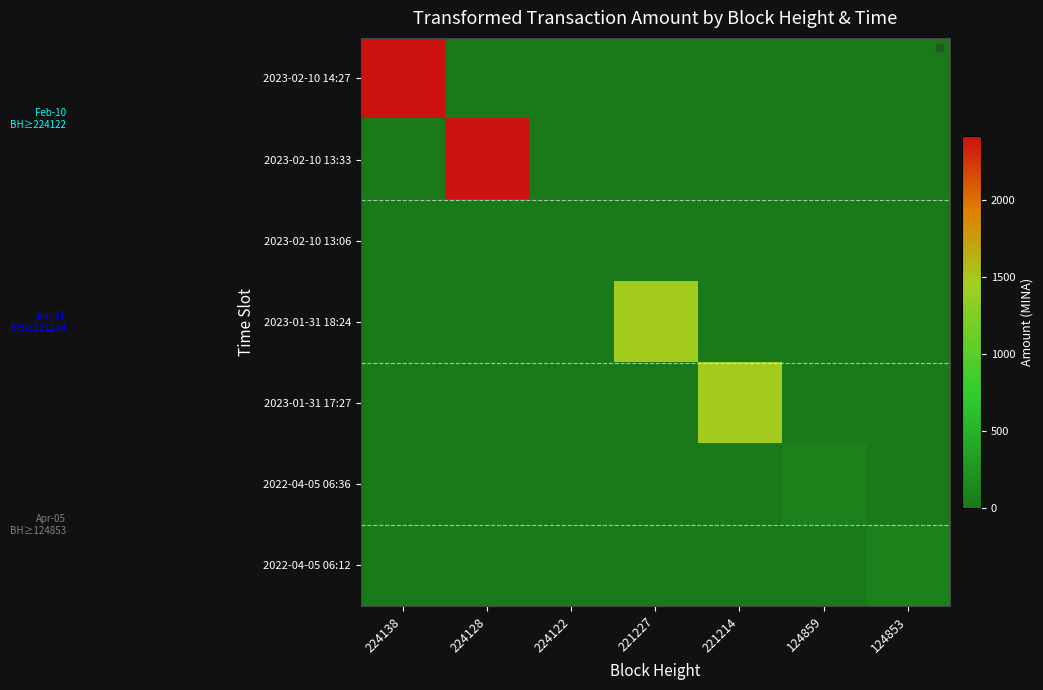

Which label corresponds to the smallest value in the chart?

224128